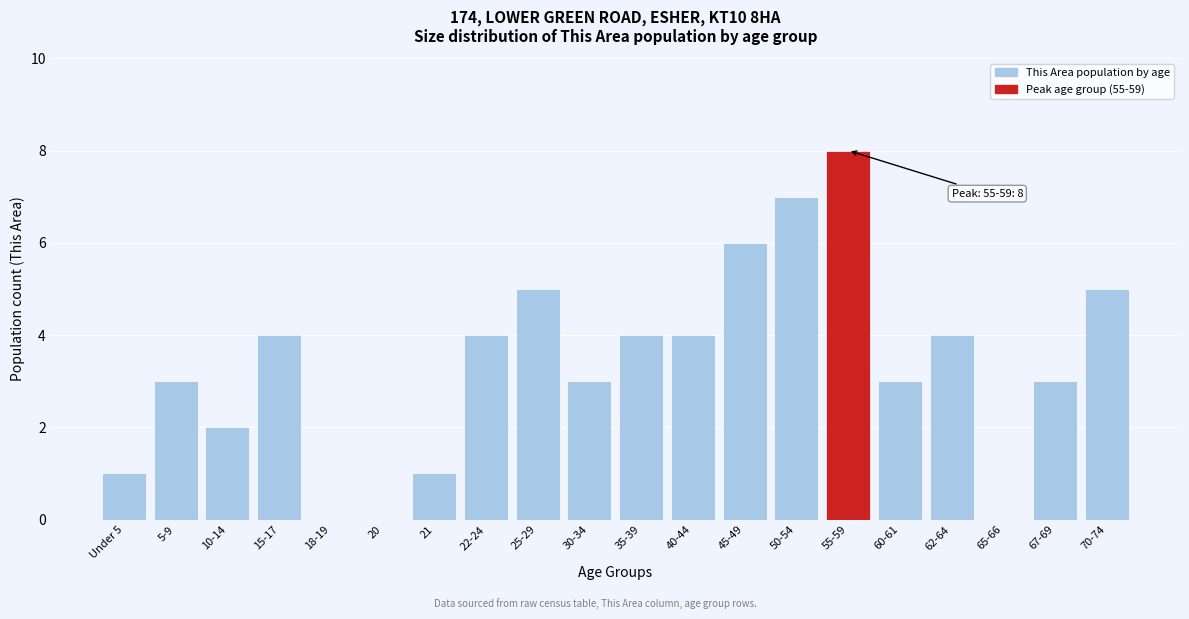

The chart shows a value of 1 at 30-34. True or false?

False